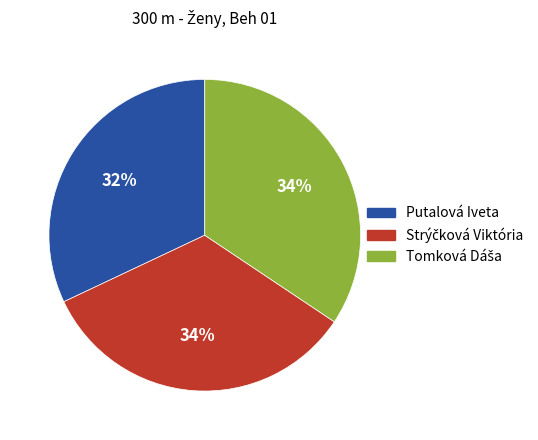

What is the smallest slice in the pie chart?

Putalová Iveta